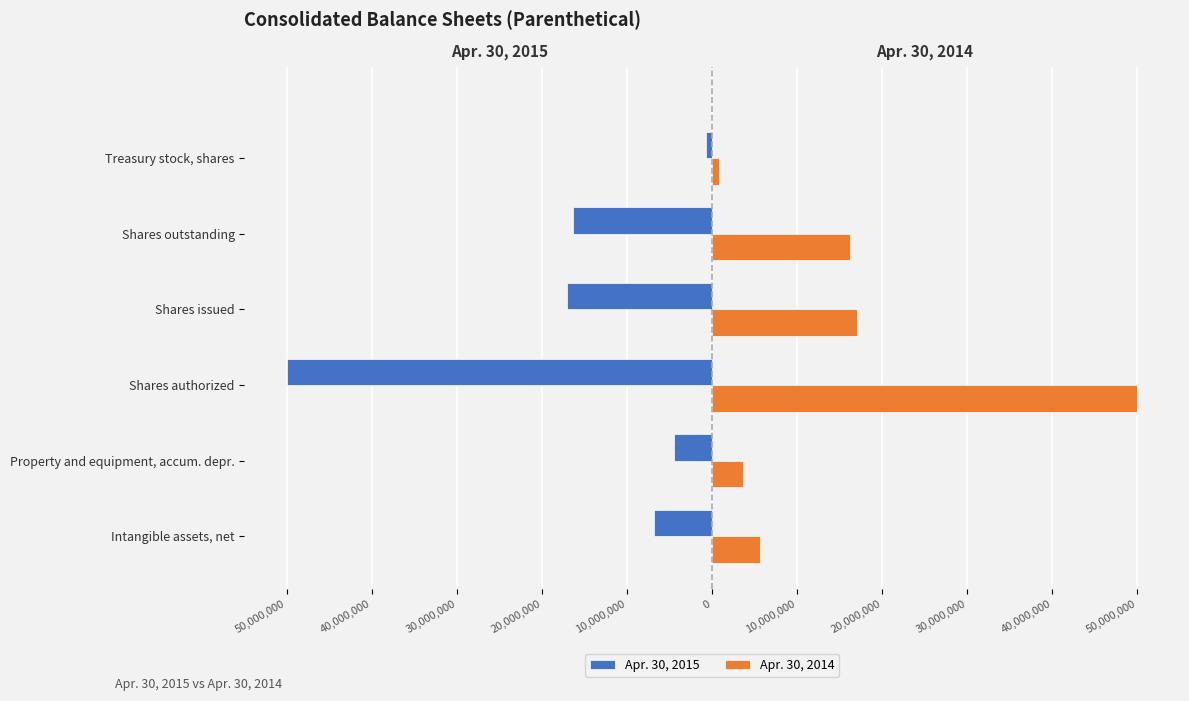

What are all the series names shown in the legend?

Apr. 30, 2015, Apr. 30, 2014